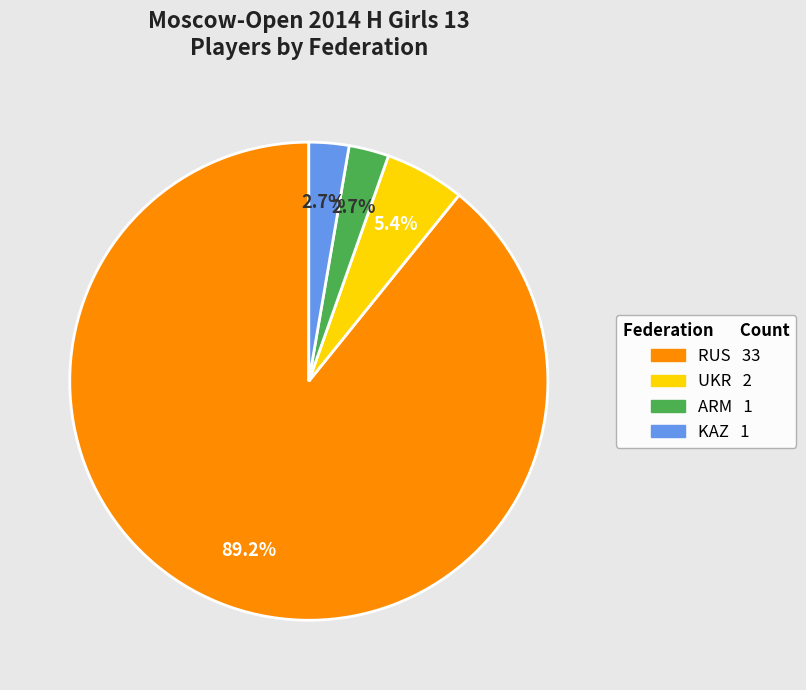

What is the largest slice in the pie chart?

RUS